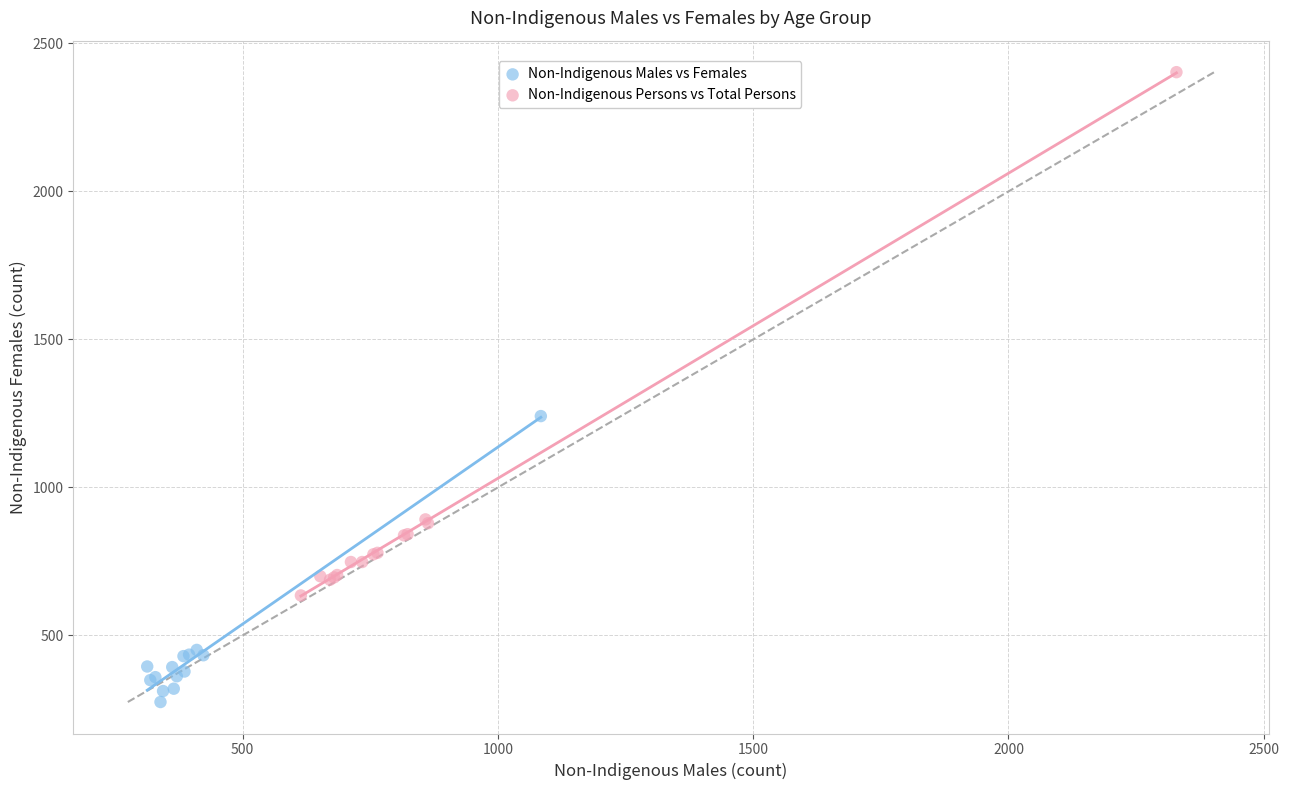

Which series has the widest spread of Y values?

Non-Indigenous Persons vs Total Persons